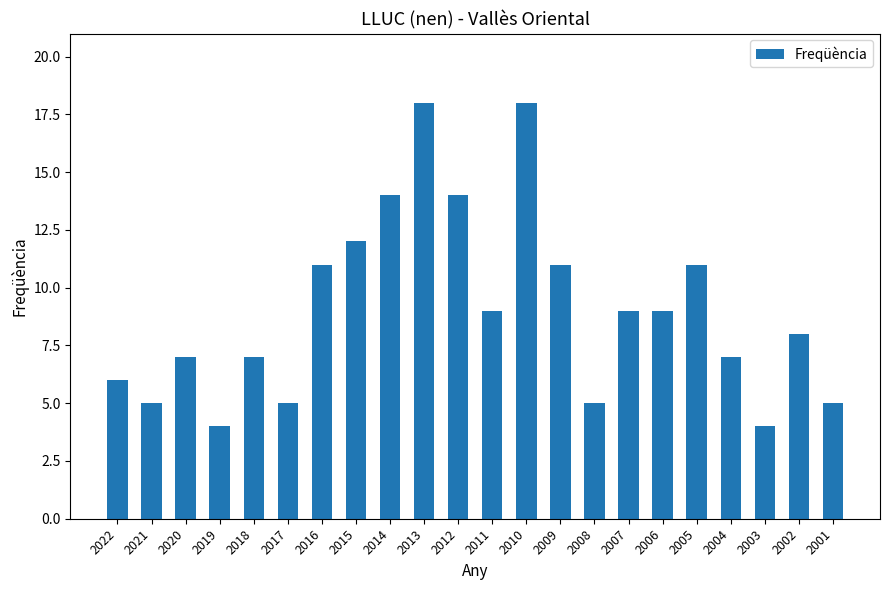

What is the sum of all values?

199